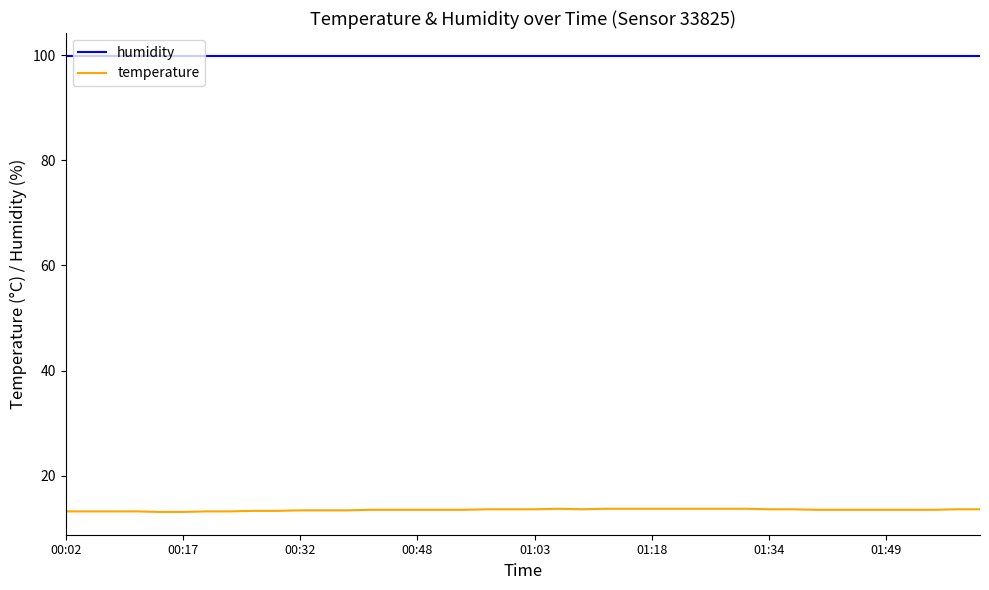

What is the minimum value for temperature?

13.1